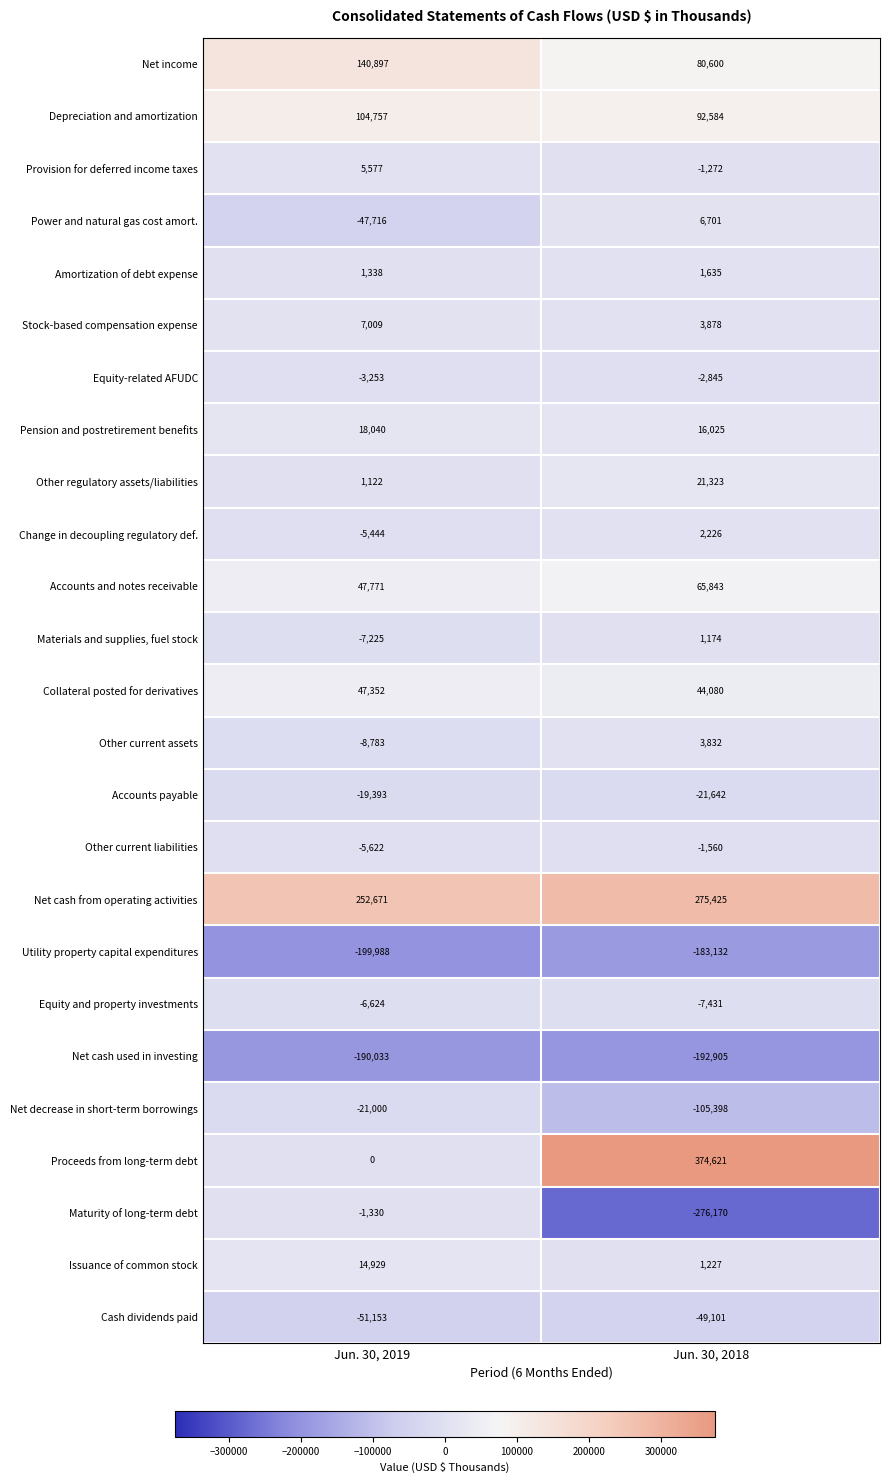

Which label corresponds to the smallest value in the chart?

Jun. 30, 2018